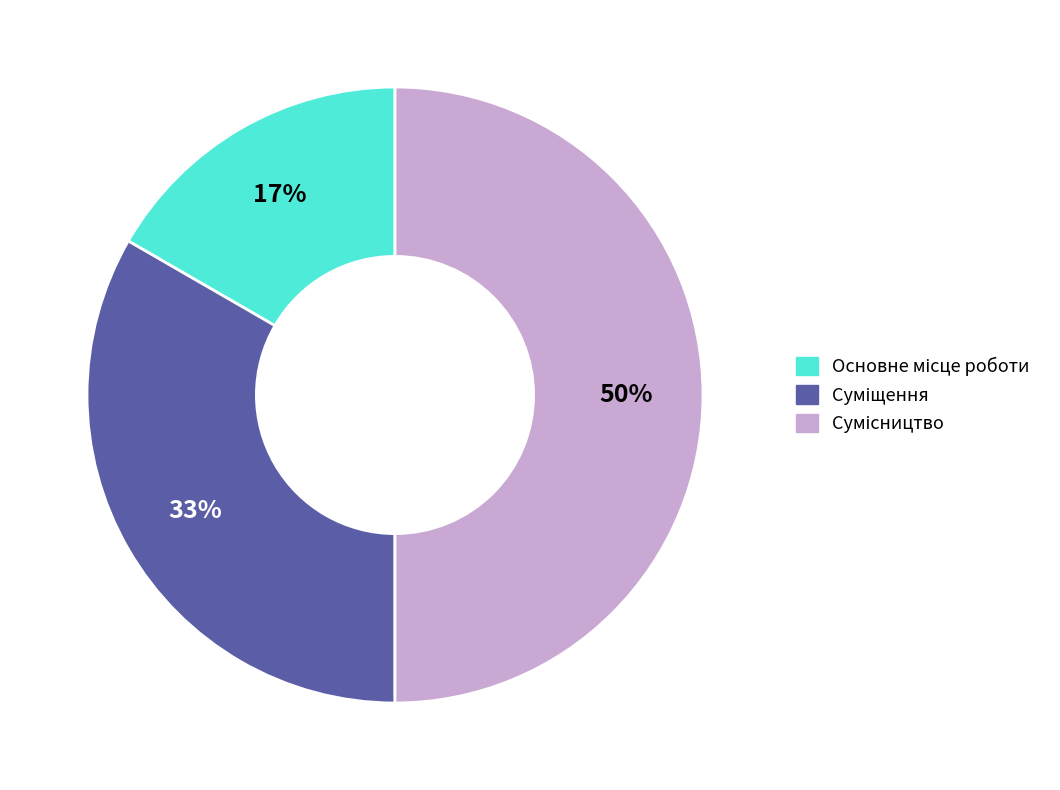

To the nearest percent, what is the difference between the largest and smallest slice percentages?

33%